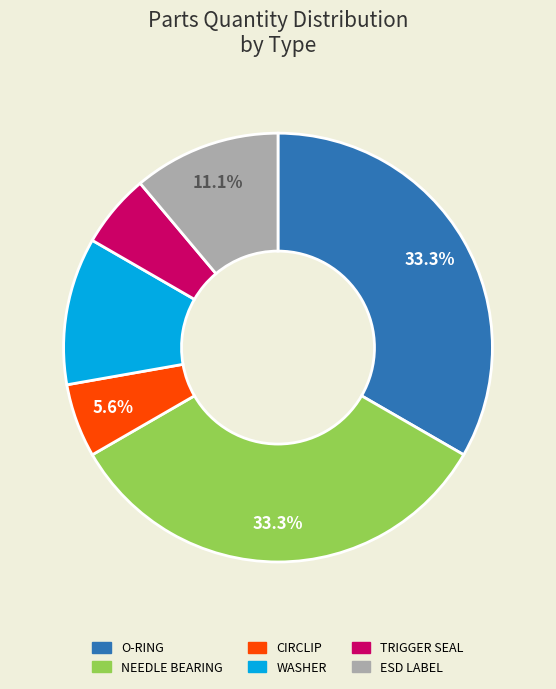

To the nearest percent, what is the average slice percentage?

17%